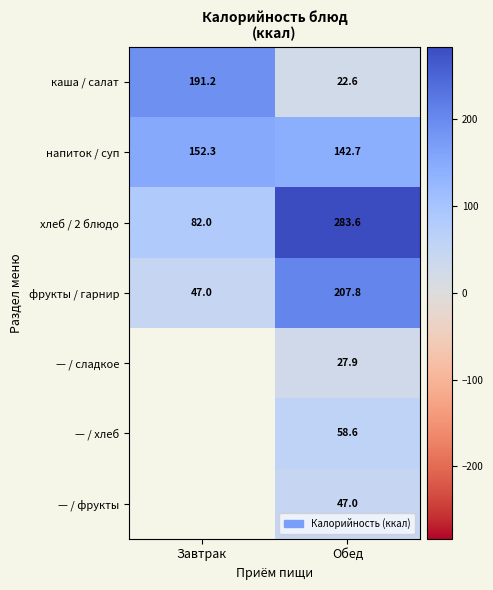

True or false: хлеб / 2 блюдо has a value of 31.7 at Завтрак.

False